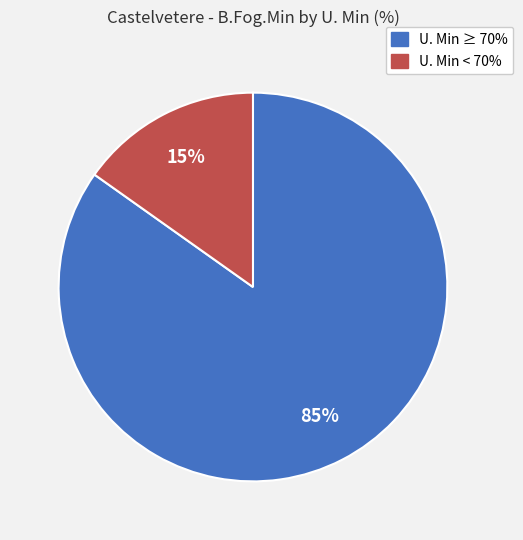

To the nearest percent, what is the difference between the largest and smallest slice percentages?

70%